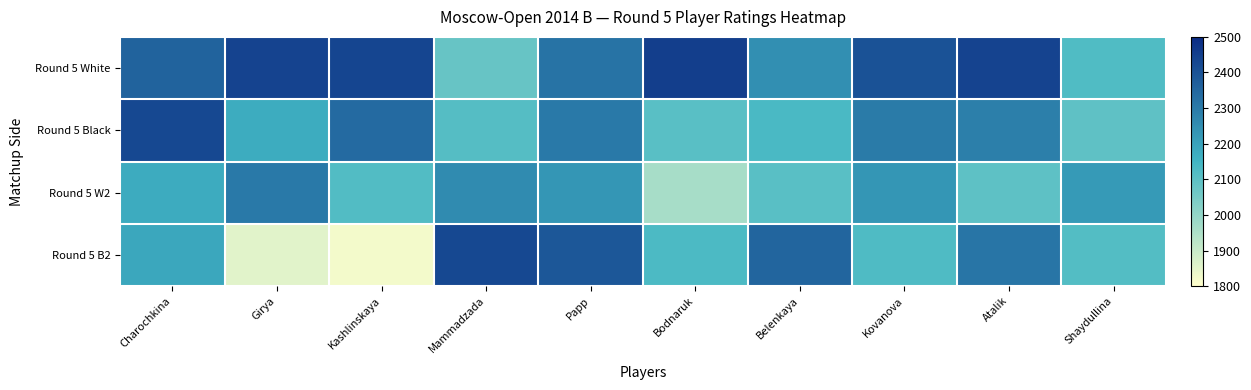

Reading left to right, transcribe all the data shown in this chart.

Round 5 White: Charochkina=2359	Girya=2438	Kashlinskaya=2433	Mammadzada=2080	Papp=2319	Bodnaruk=2452	Belenkaya=2246	Kovanova=2400	Atalik=2439	Shaydullina=2121
Round 5 Black: Charochkina=2428	Girya=2174	Kashlinskaya=2340	Mammadzada=2112	Papp=2303	Bodnaruk=2105	Belenkaya=2133	Kovanova=2298	Atalik=2288	Shaydullina=2095
Round 5 W2: Charochkina=2176	Girya=2303	Kashlinskaya=2119	Mammadzada=2259	Papp=2232	Bodnaruk=1963	Belenkaya=2105	Kovanova=2230	Atalik=2097	Shaydullina=2220
Round 5 B2: Charochkina=2186	Girya=1856	Kashlinskaya=1822	Mammadzada=2428	Papp=2388	Bodnaruk=2129	Belenkaya=2353	Kovanova=2124	Atalik=2312	Shaydullina=2116